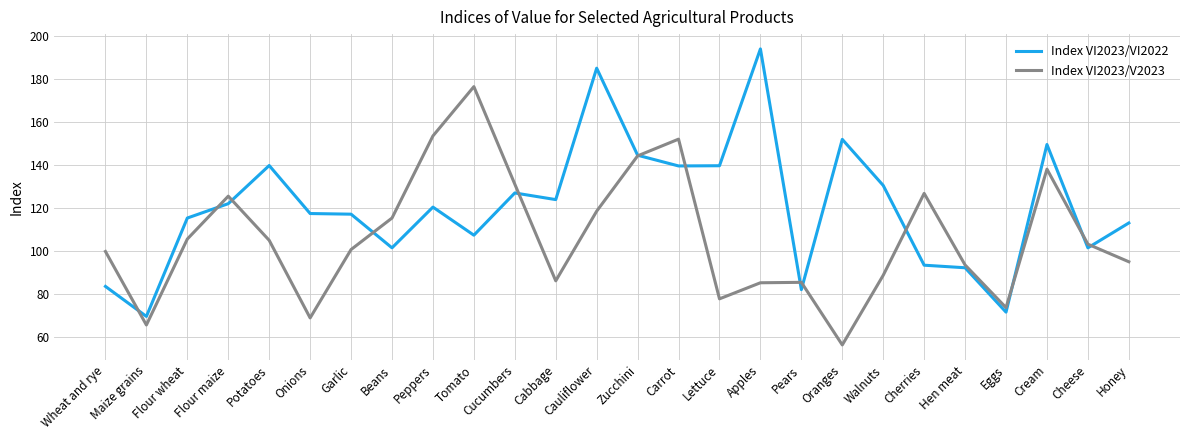

List the series in order of their overall mean, highest first.

Index VI2023/VI2022, Index VI2023/V2023